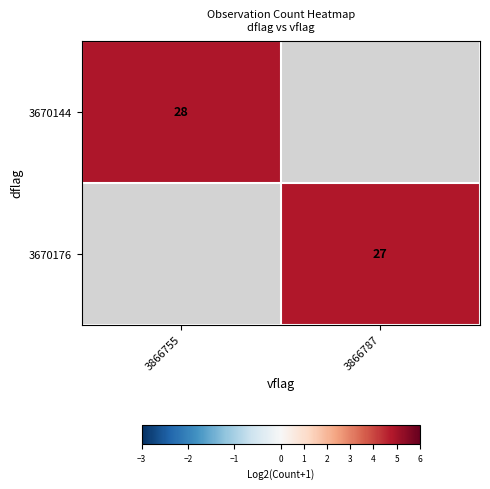

True or false: 3670176 has a value of 4.8 at 3866787.

True